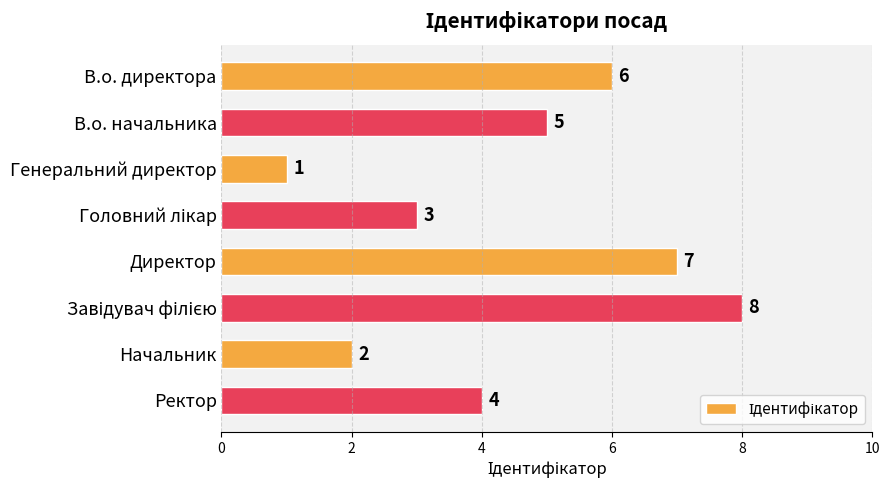

Is it true that the value at Начальник is 1?

False